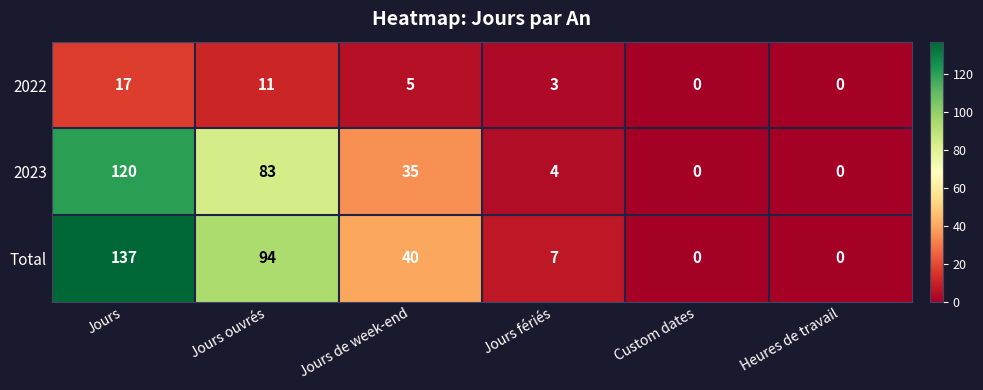

What is the maximum value shown in the chart?

137